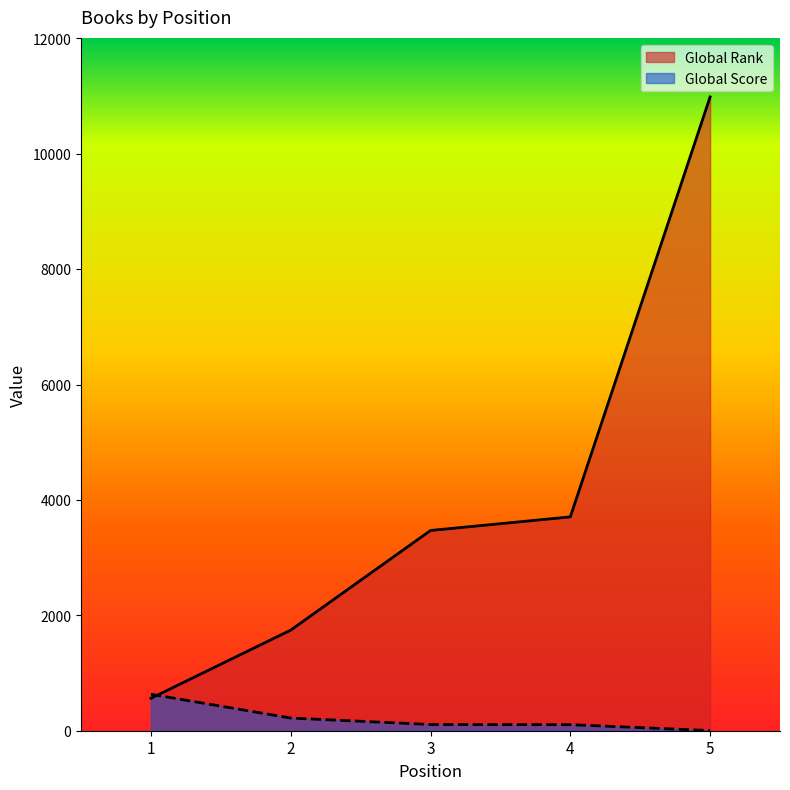

Which label corresponds to the largest value in the chart?

5